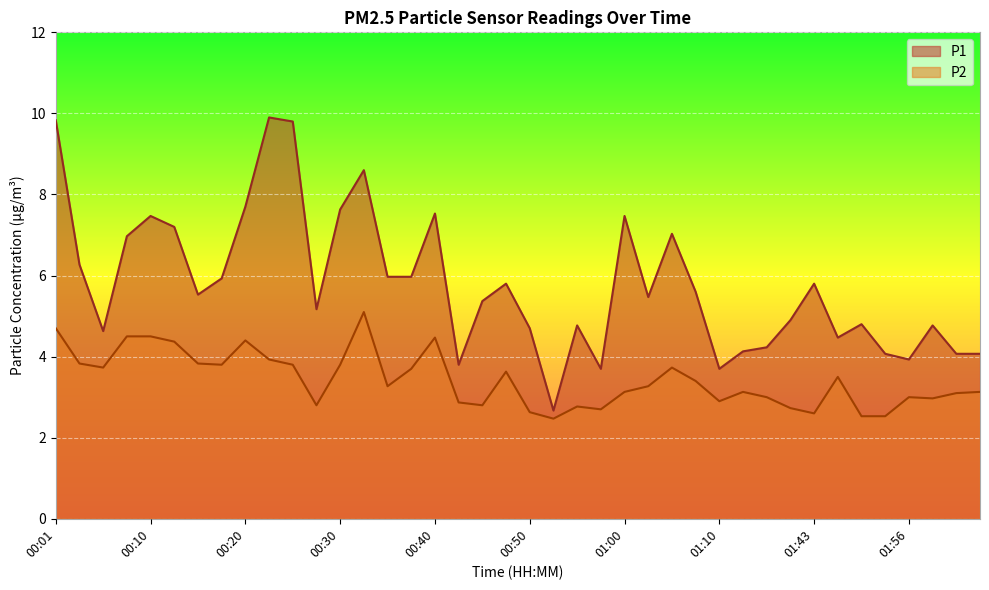

What position from the left is 01:10?

29